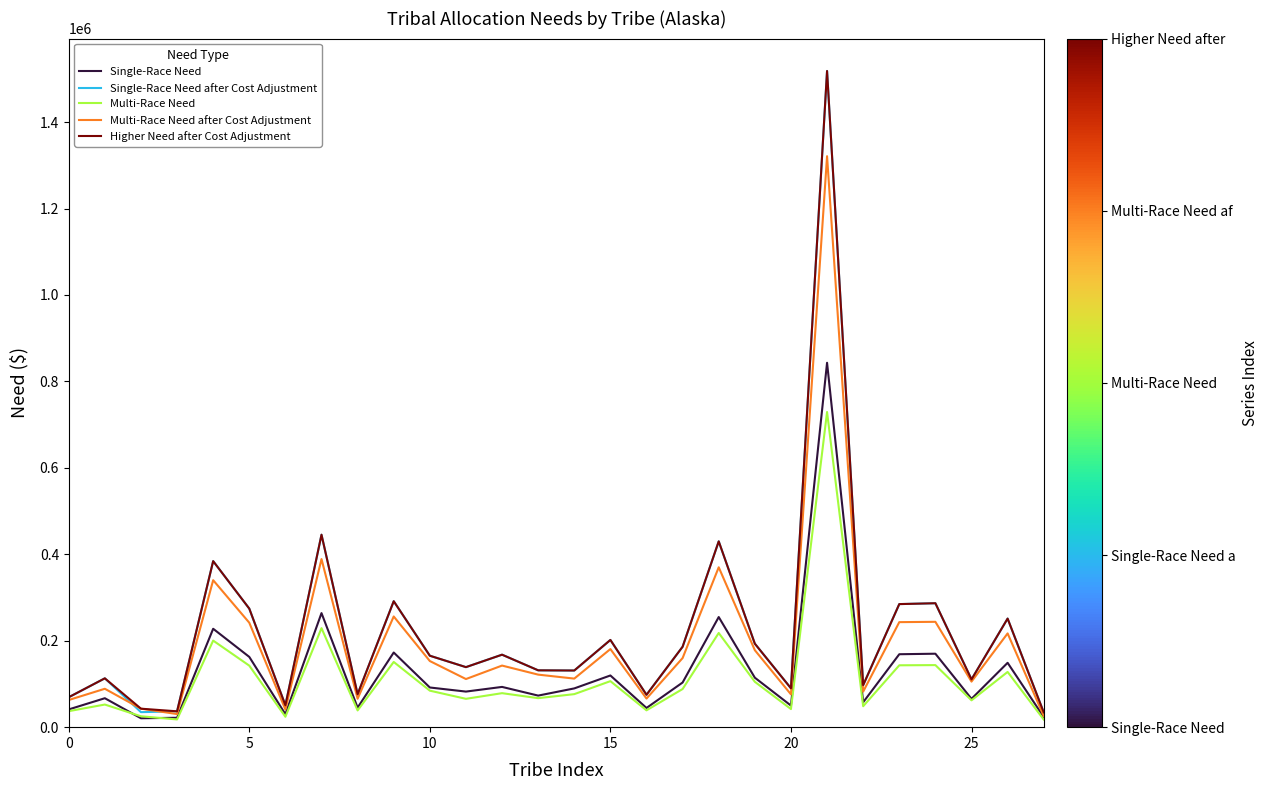

Reading left to right, list all the values displayed in this chart.

Single-Race Need: 41031.9	66965.6	20591.6	21729.8	227672.5	162564.1	30062.5	263897.8	45159.9	172713.5	91791.8	82321.5	93126.3	73034.8	89675.2	119598.2	44412.7	103339.3	254786.7	114488.2	49947.5	843057.5	57615.1	168747.2	169943.8	65525.0	148898.4	23438.4
Single-Race Need after Cost Adjustment: 69233.6	112991.9	34744.5	36664.9	384154.7	274296.5	50724.8	445278.0	76198.9	291421.8	165293.4	138902.1	167696.6	131516.8	131073.7	201799.5	74938.1	186087.6	429904.8	193177.4	89942.5	1518129.6	97214.6	284729.3	286748.4	110561.1	251238.1	34258.7
Multi-Race Need: 37011.2	52326.6	25186.4	17866.7	200299.3	142349.2	24100.2	229098.8	38741.8	150863.9	84449.5	65580.9	78660.6	67100.8	76408.7	106454.6	38967.8	88252.9	217894.6	104929.7	41868.6	729169.3	48428.1	143139.9	143582.7	62105.7	127778.7	17690.7
Multi-Race Need after Cost Adjustment: 62829.2	88828.1	42755.7	30330.0	340022.6	241648.1	40911.8	388911.8	65767.0	256102.5	152996.5	111328.2	142508.9	121565.9	112361.8	180714.5	66150.7	159887.1	369891.9	178125.8	75853.0	1321030.4	82210.2	242990.4	243742.0	105428.9	216913.5	26014.8
Higher Need after Cost Adjustment: 69233.6	112991.9	42755.7	36664.9	384154.7	274296.5	50724.8	445278.0	76198.9	291421.8	165293.4	138902.1	167696.6	131516.8	131073.7	201799.5	74938.1	186087.6	429904.8	193177.4	89942.5	1518129.6	97214.6	284729.3	286748.4	110561.1	251238.1	34258.7